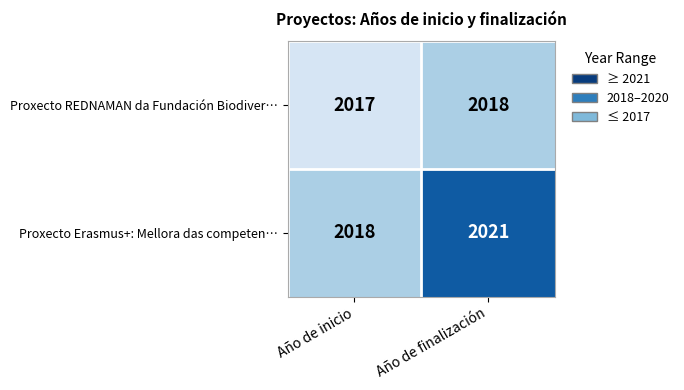

What is the spread (max minus min) of values at Año de inicio?

1